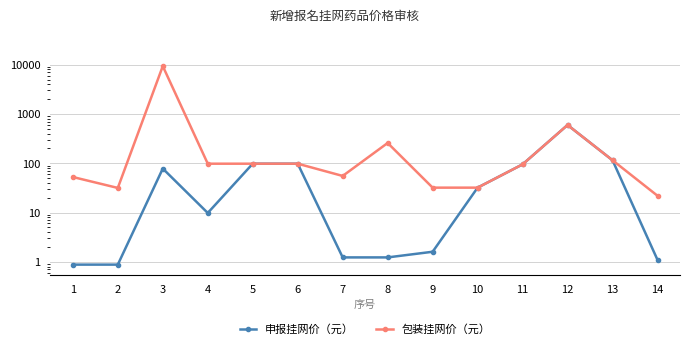

The value of 包装挂网价（元） at 3 is 9360.0. True or false?

True